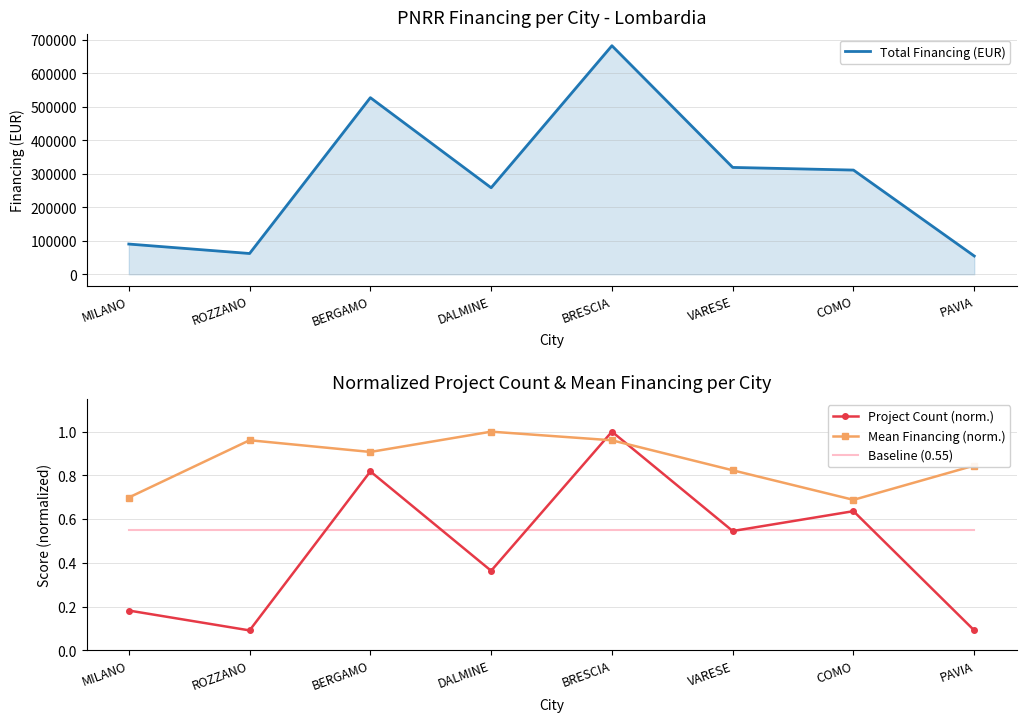

Reading left to right, extract all data points from this chart.

Total Financing (EUR): MILANO=90268.6	ROZZANO=62062.4	BERGAMO=527377.6	DALMINE=258386.7	BRESCIA=682456.0	VARESE=319067.1	COMO=311136.8	PAVIA=54577.6
Project Count (norm.): MILANO=0.2	ROZZANO=0.1	BERGAMO=0.8	DALMINE=0.4	BRESCIA=1.0	VARESE=0.5	COMO=0.6	PAVIA=0.1
Mean Financing (norm.): MILANO=0.7	ROZZANO=1.0	BERGAMO=0.9	DALMINE=1.0	BRESCIA=1.0	VARESE=0.8	COMO=0.7	PAVIA=0.8
Baseline (0.55): MILANO=0.6	ROZZANO=0.6	BERGAMO=0.6	DALMINE=0.6	BRESCIA=0.6	VARESE=0.6	COMO=0.6	PAVIA=0.6